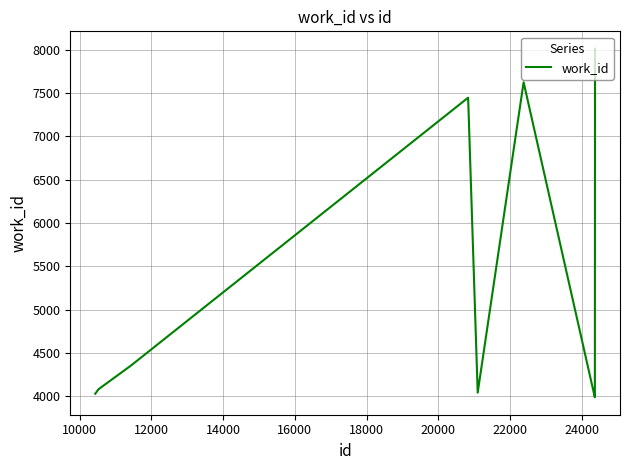

What is the sum of all values?

55003